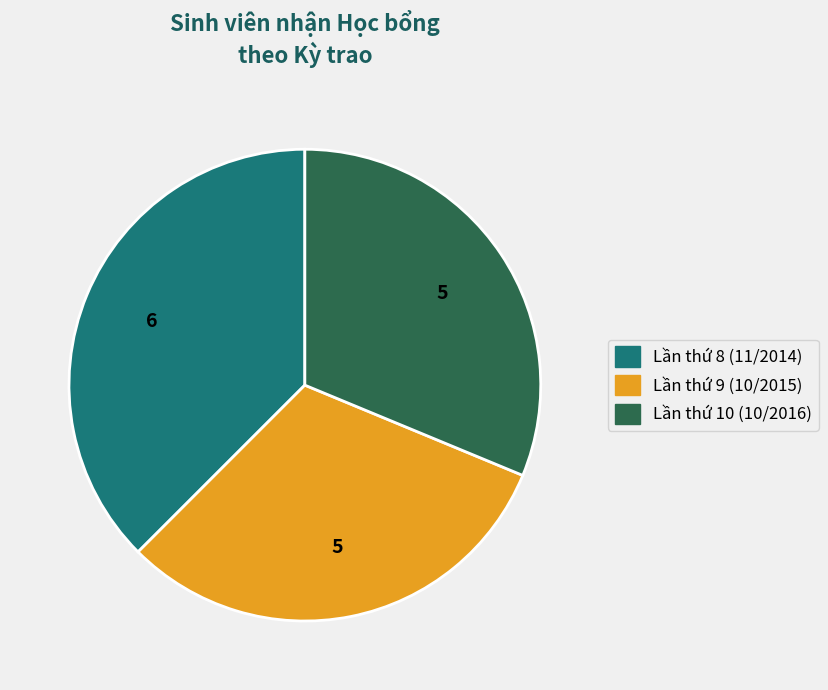

Is there a majority slice in this chart?

No